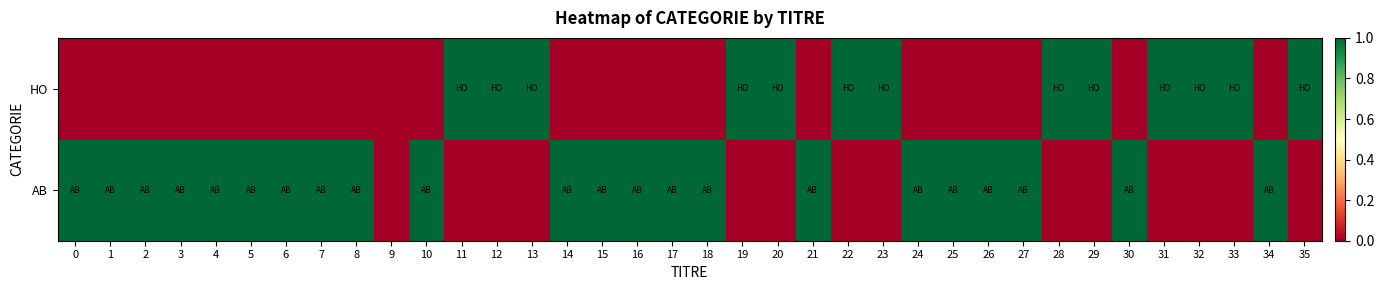

Reading left to right, extract all data points from this chart.

AB: 0=1	1=1	2=1	3=1	4=1	5=1	6=1	7=1	8=1	9=0	10=1	11=0	12=0	13=0	14=1	15=1	16=1	17=1	18=1	19=0	20=0	21=1	22=0	23=0	24=1	25=1	26=1	27=1	28=0	29=0	30=1	31=0	32=0	33=0	34=1	35=0
HO: 0=0	1=0	2=0	3=0	4=0	5=0	6=0	7=0	8=0	9=0	10=0	11=1	12=1	13=1	14=0	15=0	16=0	17=0	18=0	19=1	20=1	21=0	22=1	23=1	24=0	25=0	26=0	27=0	28=1	29=1	30=0	31=1	32=1	33=1	34=0	35=1